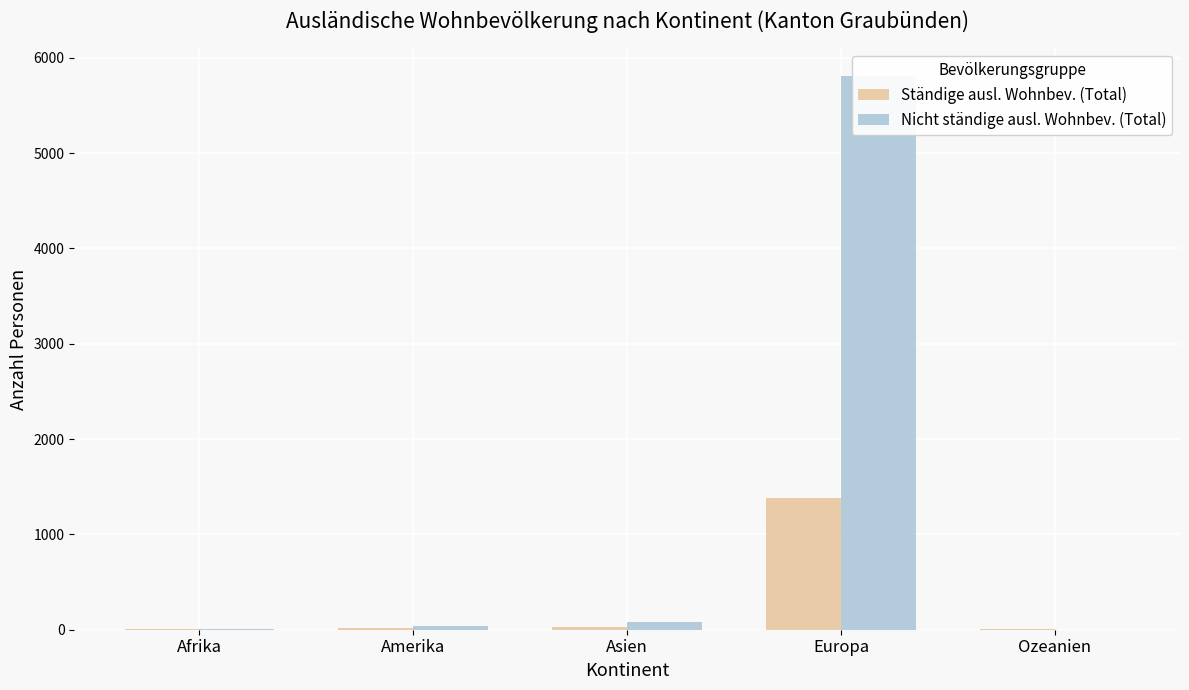

What is the smallest value displayed?

2